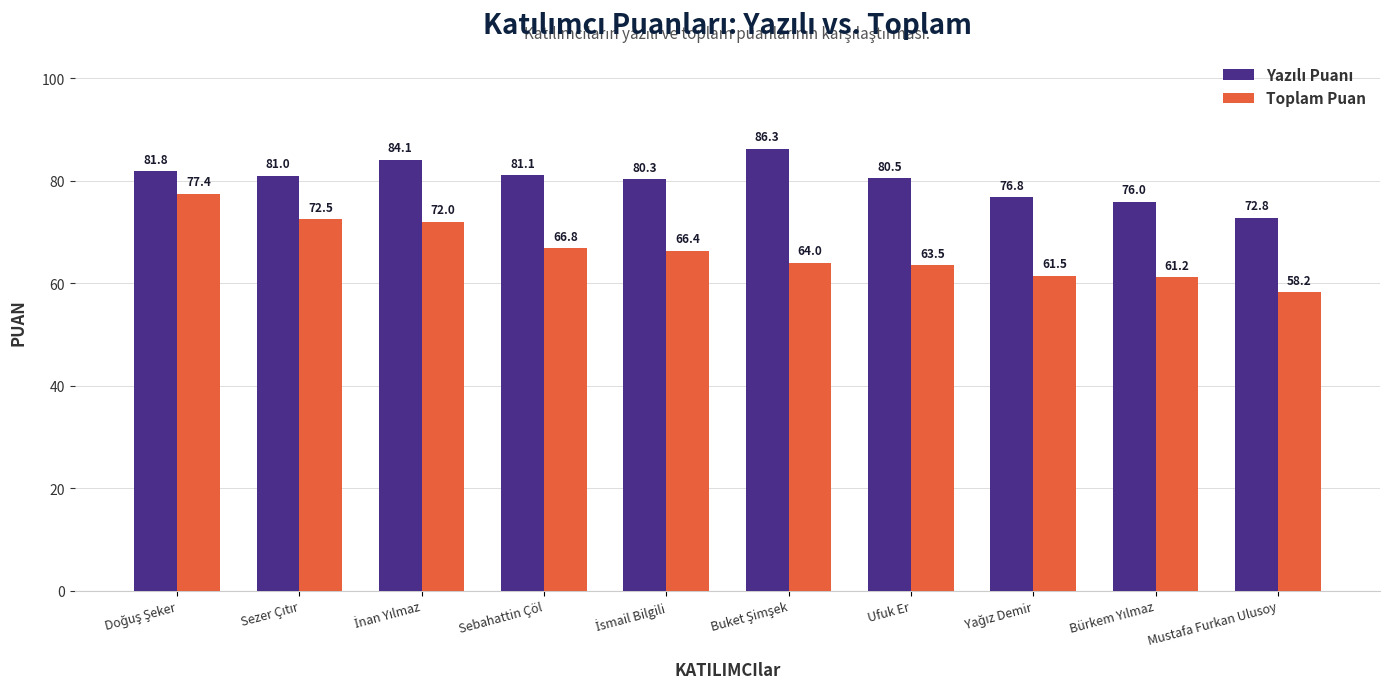

Where is Toplam Puan nearest to the value 67?

Sebahattin Çöl